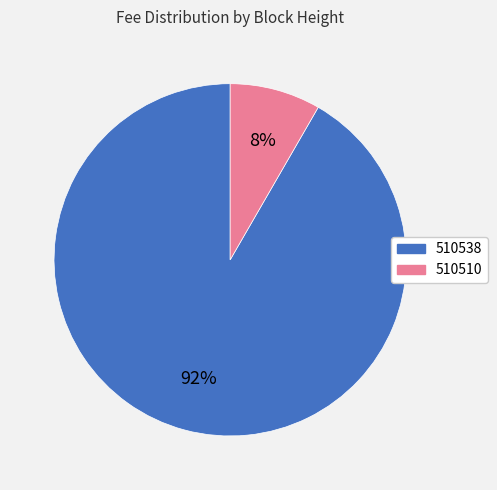

Is it true that 510510 is 23% of the pie?

False